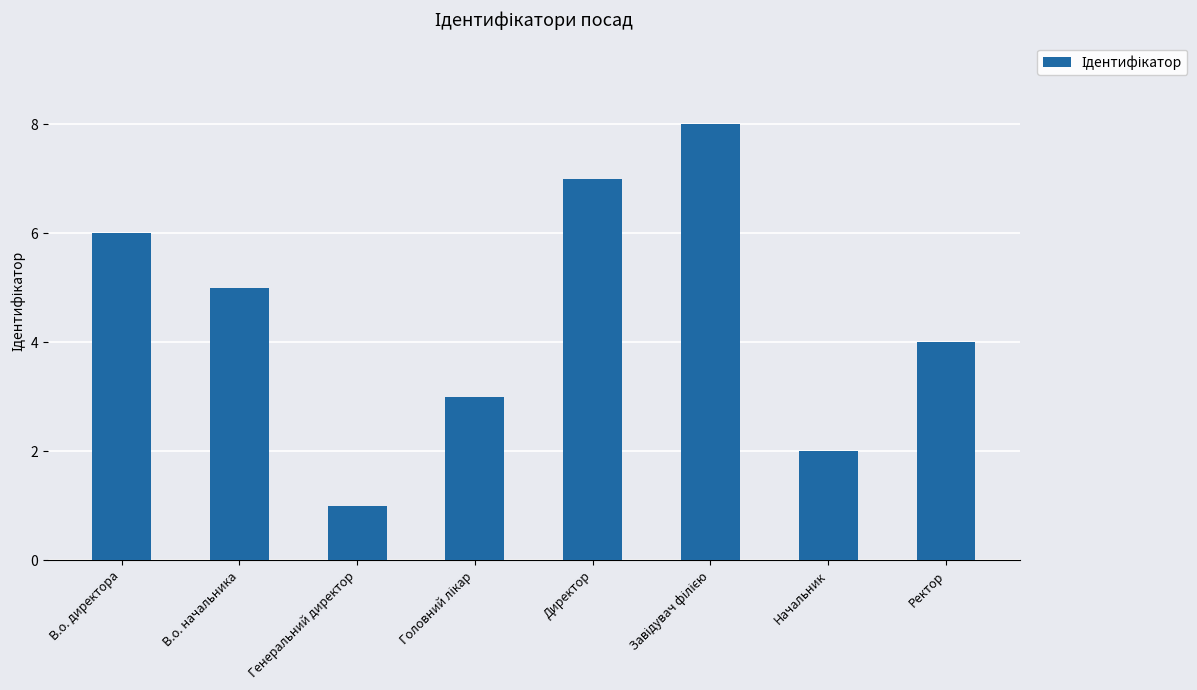

Where does the data first go above 5?

В.о. директора